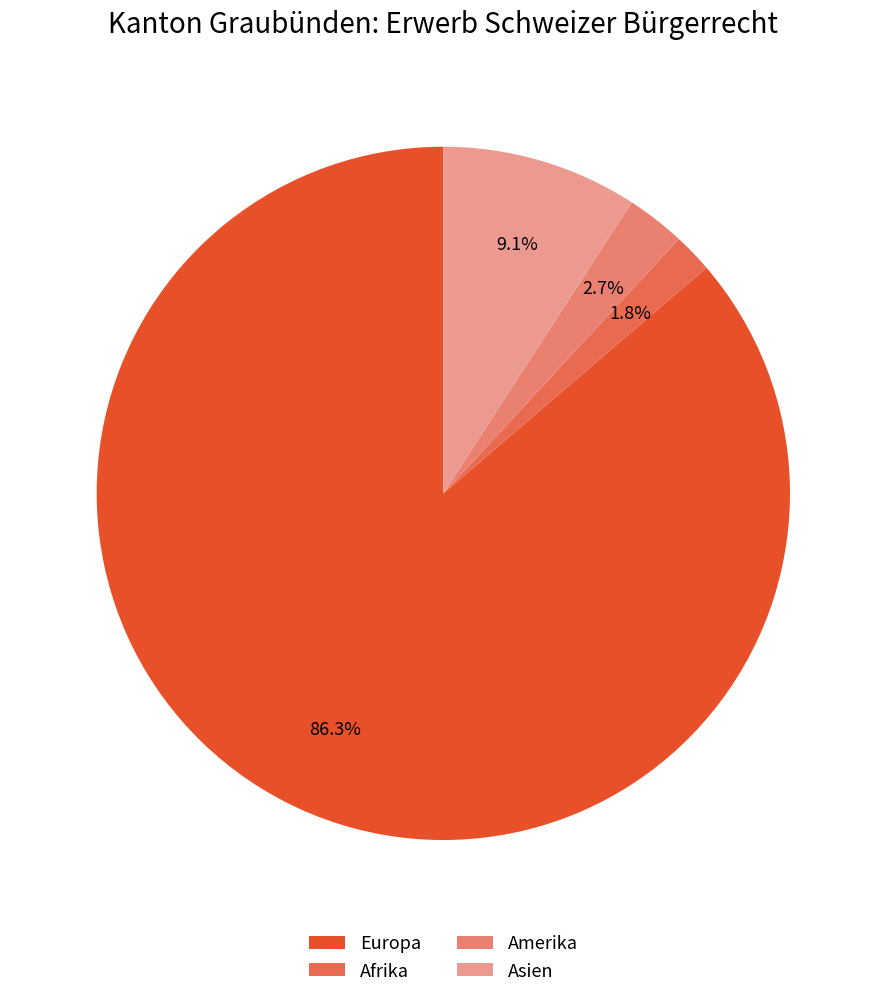

How many segments does this pie chart have?

4